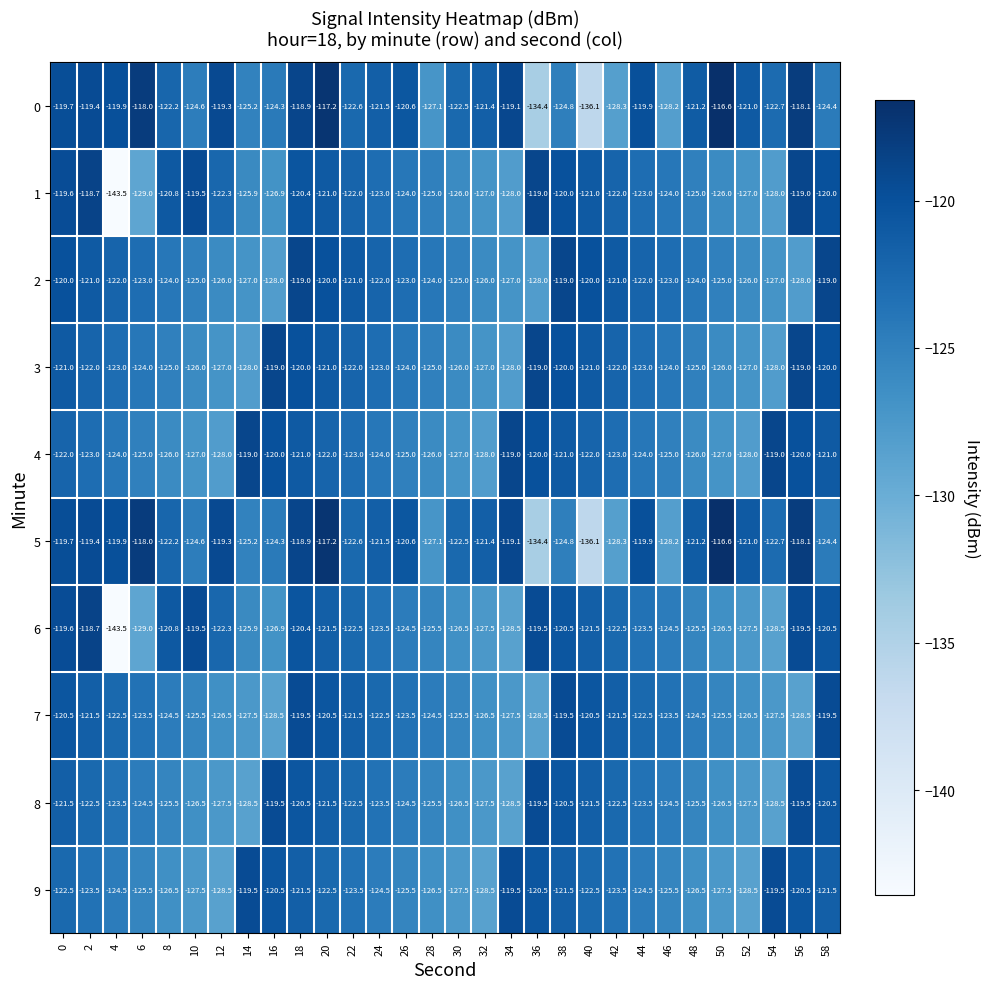

What is the sum of the 9 values at 6 and 24?

-250.0